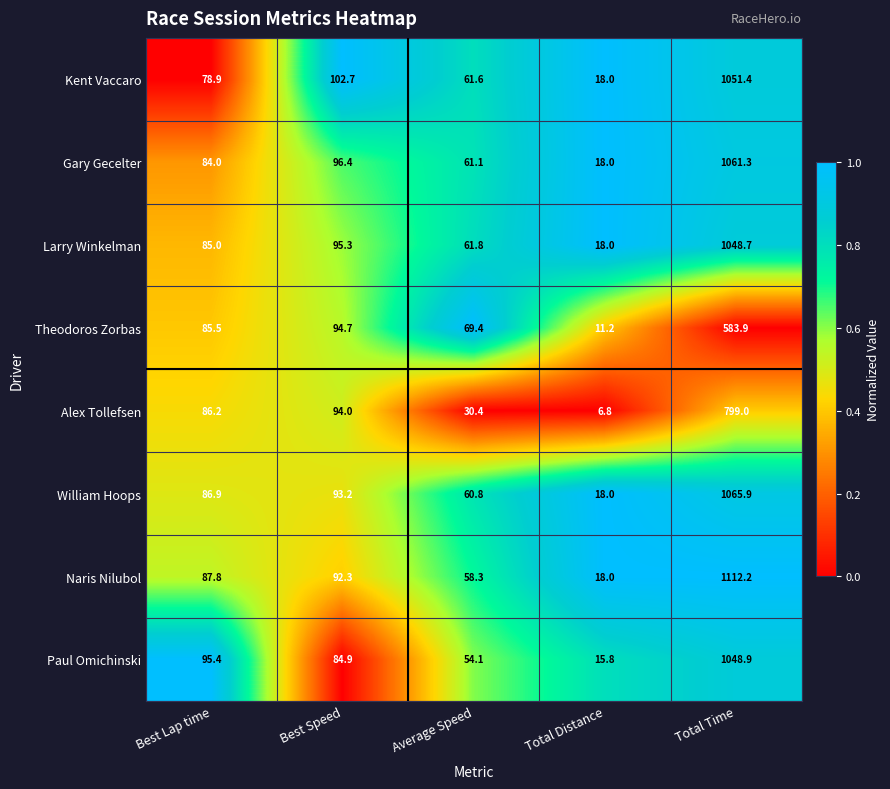

The Gary Gecelter series shows 30.8 at Total Distance. True or false?

False